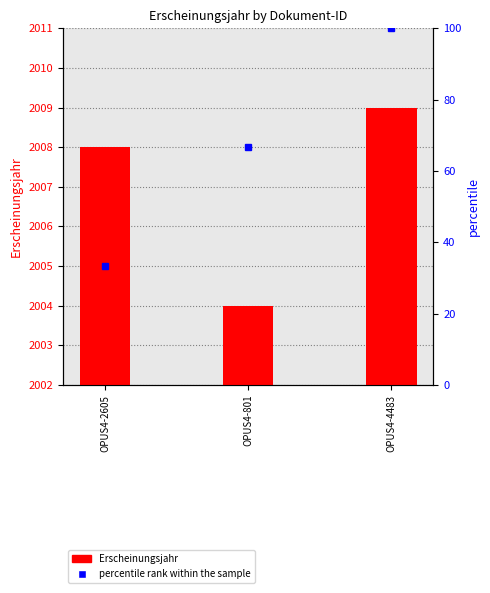

Between OPUS4-4483 and OPUS4-2605, which is larger?

OPUS4-4483